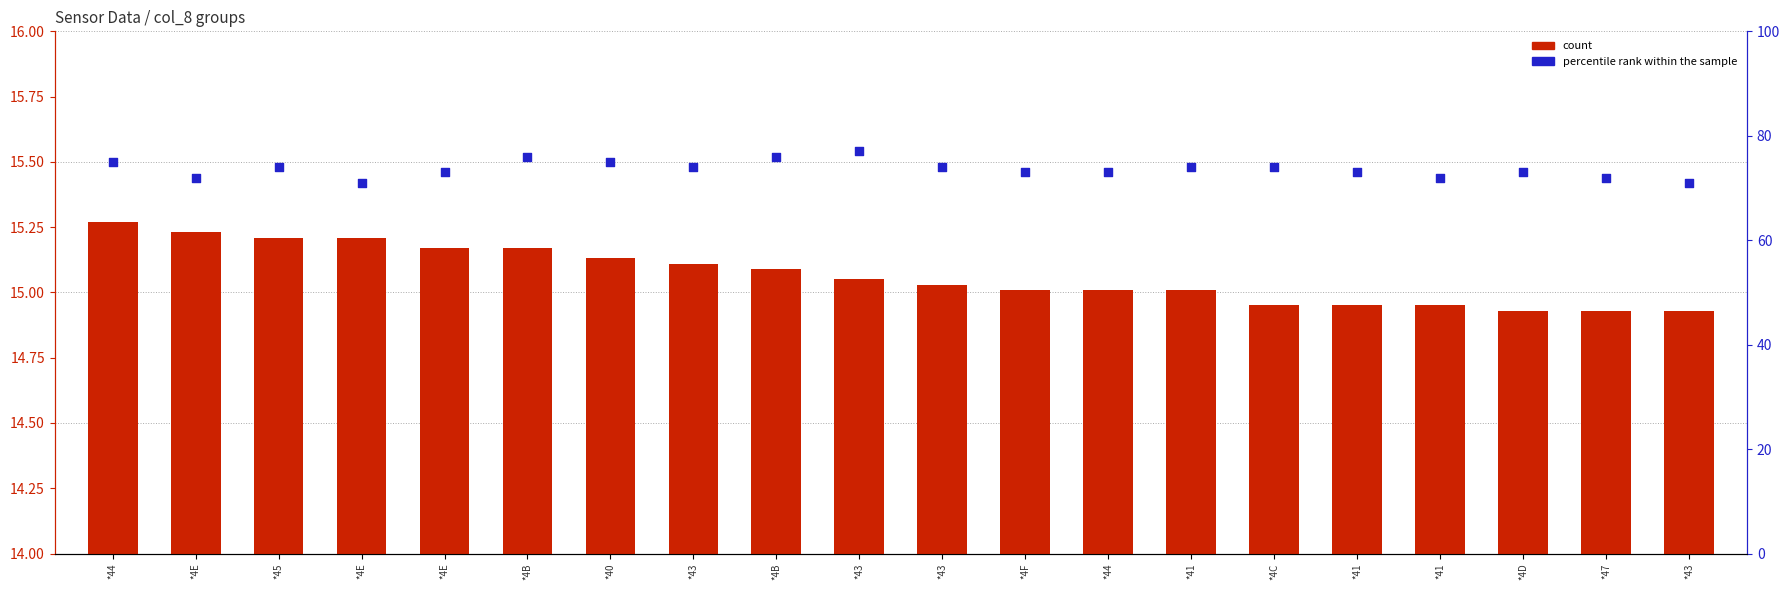

What is the total value across all series at *4B?

91.2